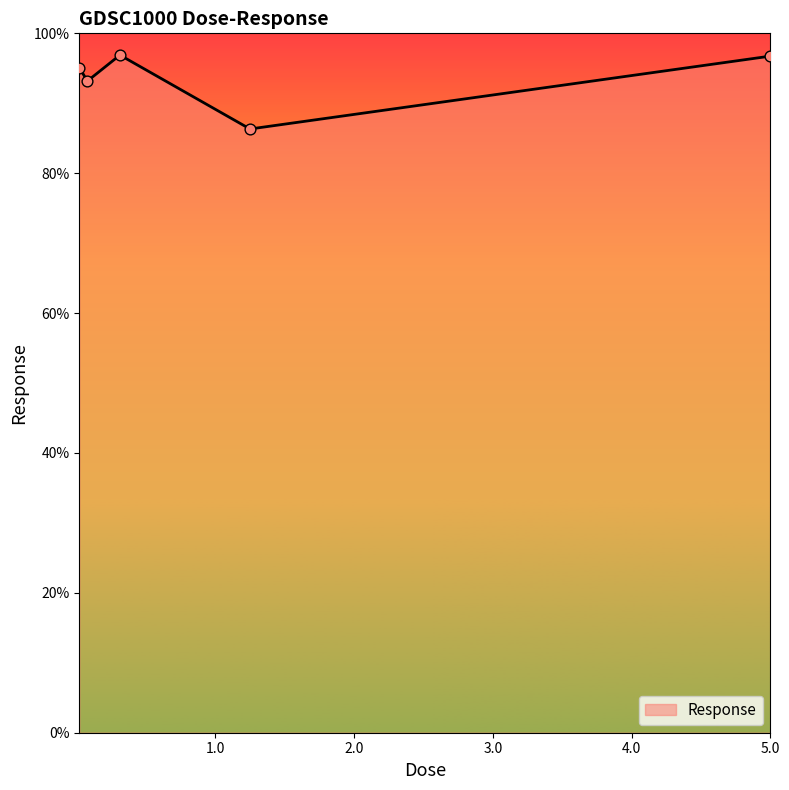

How many interior local peaks (higher than both neighbors) does the data have?

1